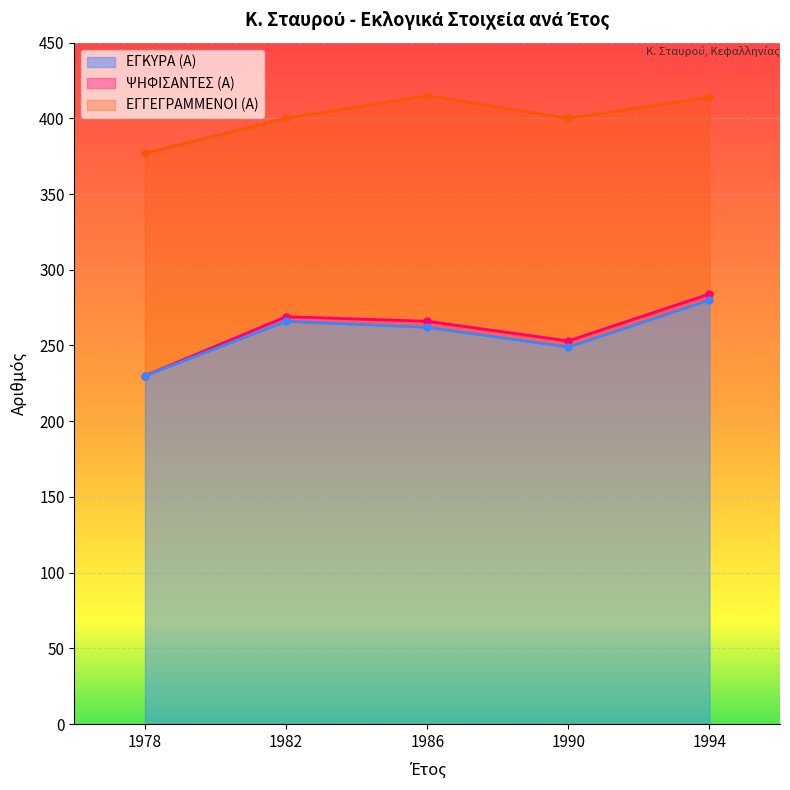

True or false: ΨΗΦΙΣΑΝΤΕΣ (Α) and ΕΓΓΕΓΡΑΜΜΕΝΟΙ (Α) cross at least once.

False